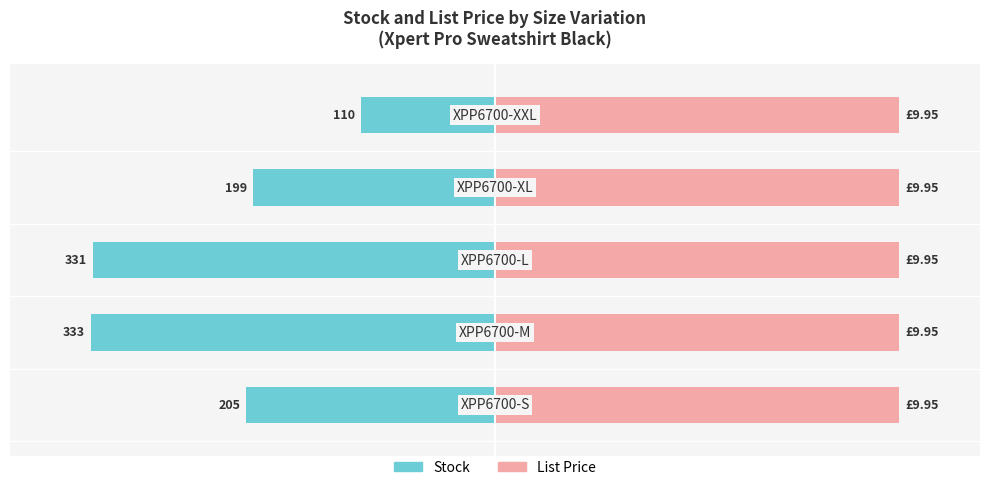

Count the number of data series in this chart.

2